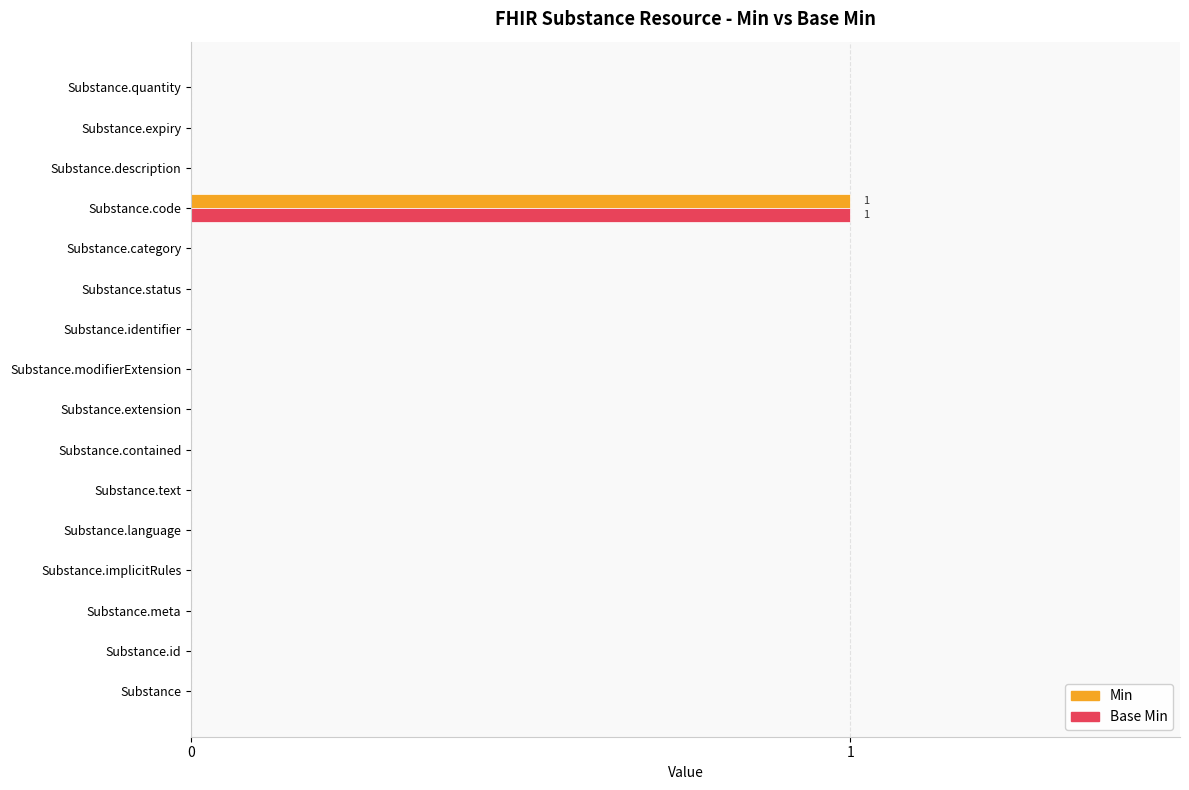

At which category is the sum across all series the highest?

Substance.code